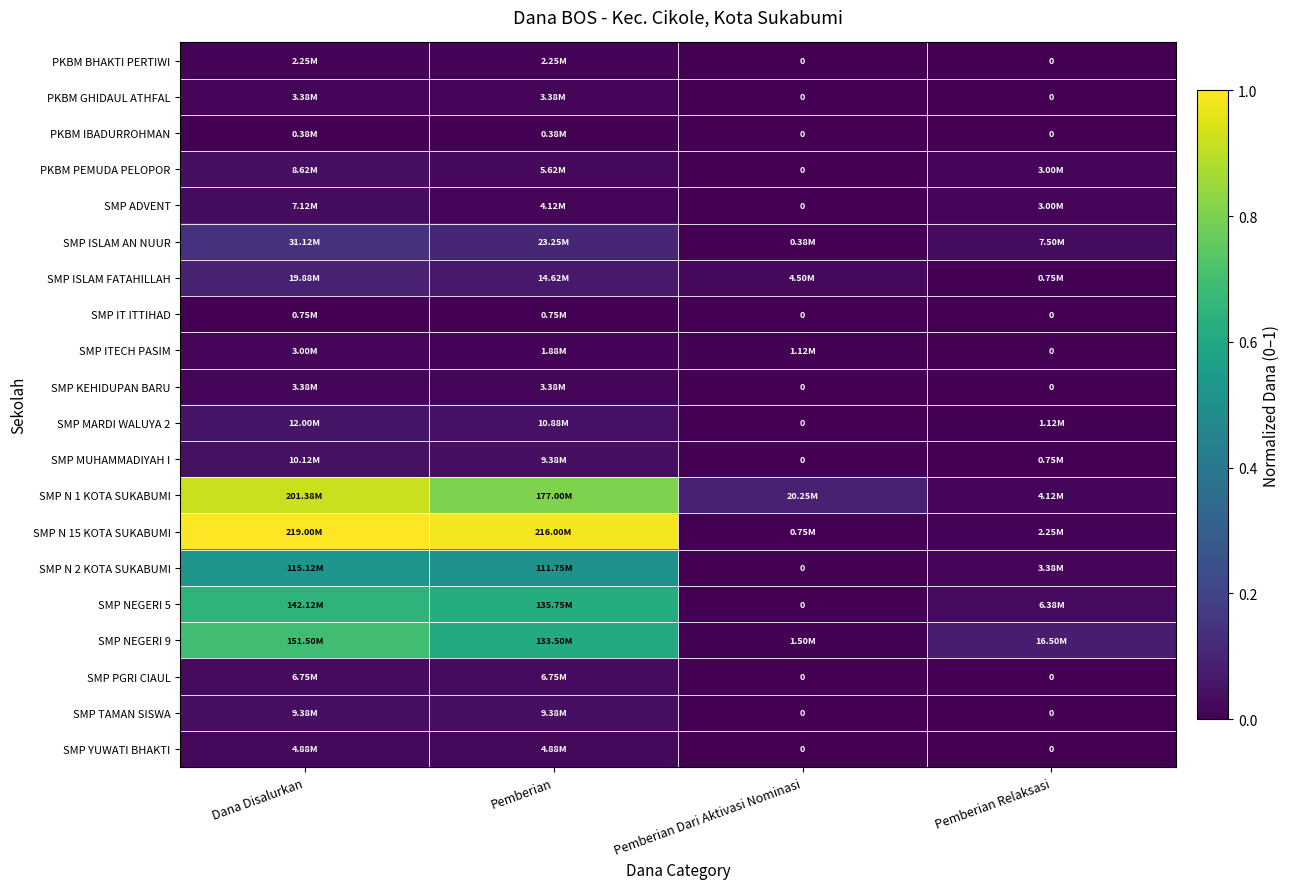

List the series in order of their peak value, highest first.

SMP N 15 KOTA SUKABUMI, SMP N 1 KOTA SUKABUMI, SMP NEGERI 9, SMP NEGERI 5, SMP N 2 KOTA SUKABUMI, SMP ISLAM AN NUUR, SMP ISLAM FATAHILLAH, SMP MARDI WALUYA 2, SMP MUHAMMADIYAH I, SMP TAMAN SISWA, PKBM PEMUDA PELOPOR, SMP ADVENT, SMP PGRI CIAUL, SMP YUWATI BHAKTI, PKBM GHIDAUL ATHFAL, SMP KEHIDUPAN BARU, SMP ITECH PASIM, PKBM BHAKTI PERTIWI, SMP IT ITTIHAD, PKBM IBADURROHMAN